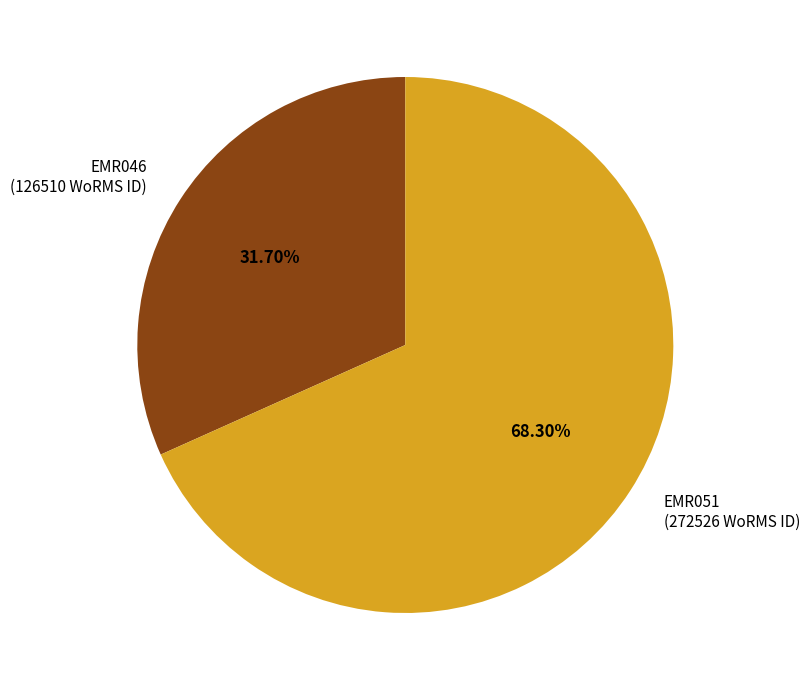

True or false: EMR046 accounts for 32% of the total.

True